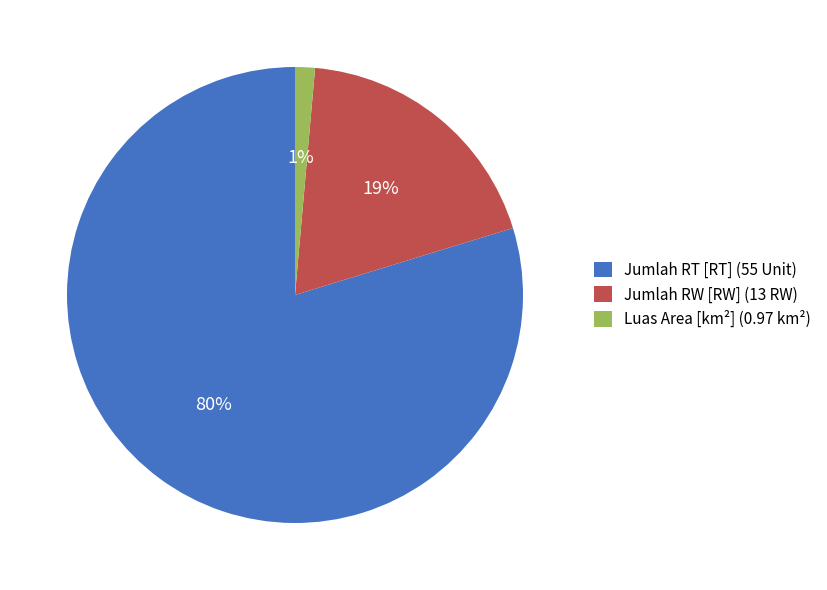

Is Jumlah RT [RT] (55 Unit) the majority of the pie?

Yes